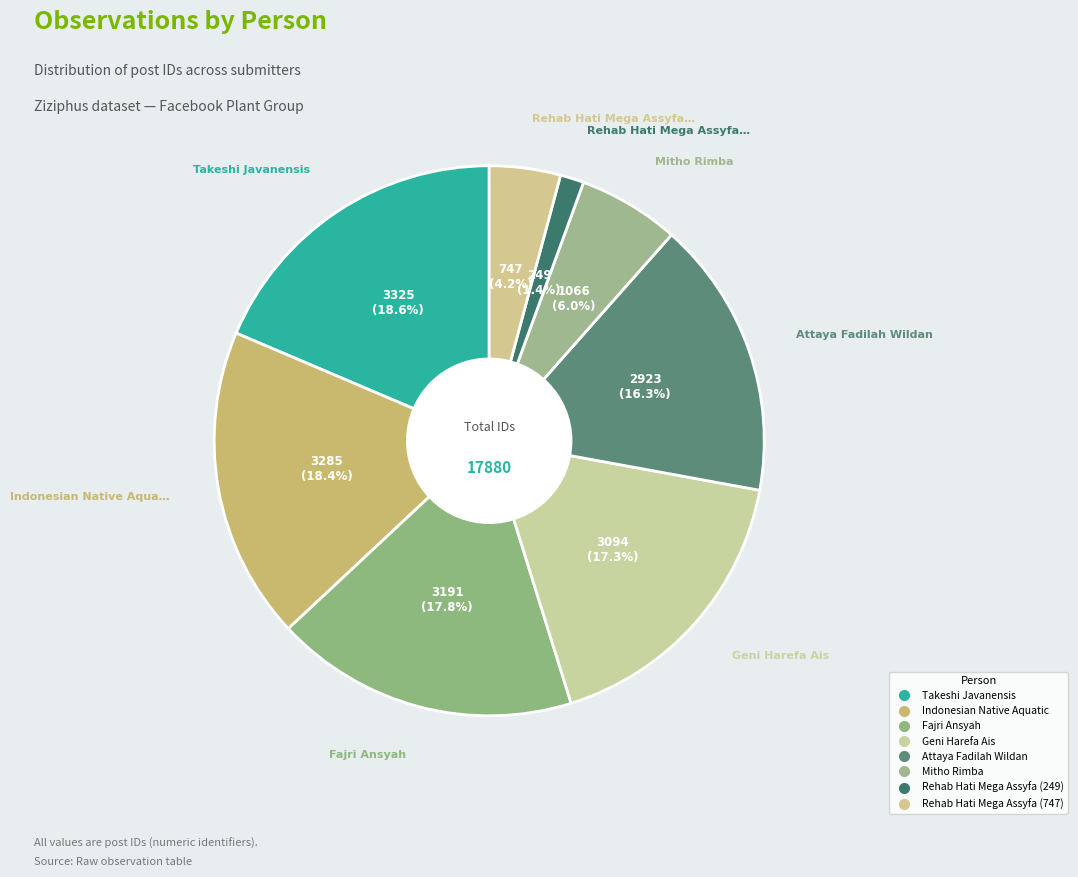

Which slice is the largest?

Takeshi Javanensis